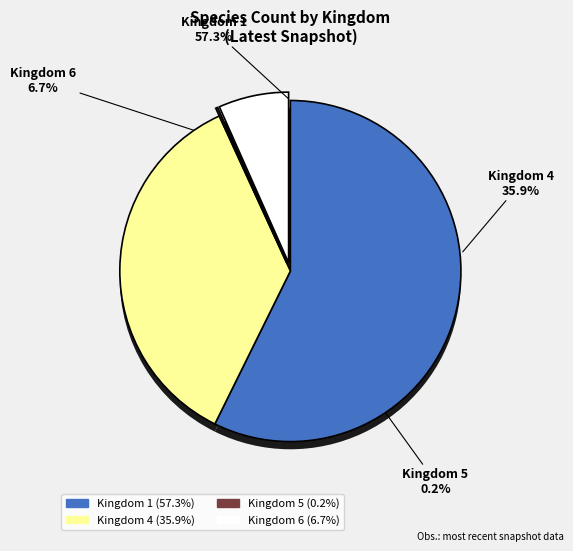

The Kingdom 1 slice represents 47% of the pie. True or false?

False